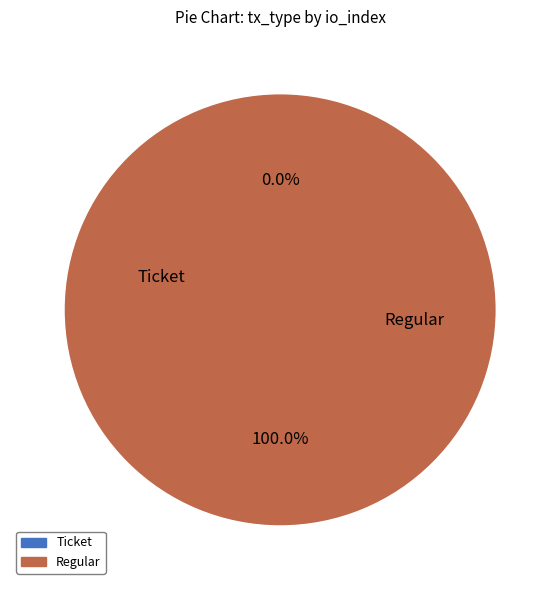

Is there any slice that represents more than half of the pie?

Yes